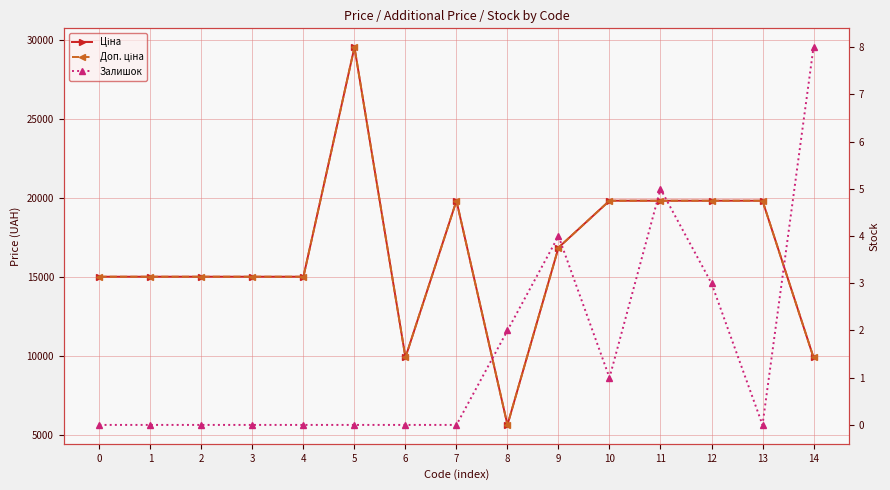

The Залишок series shows 0.0 at 13. True or false?

True